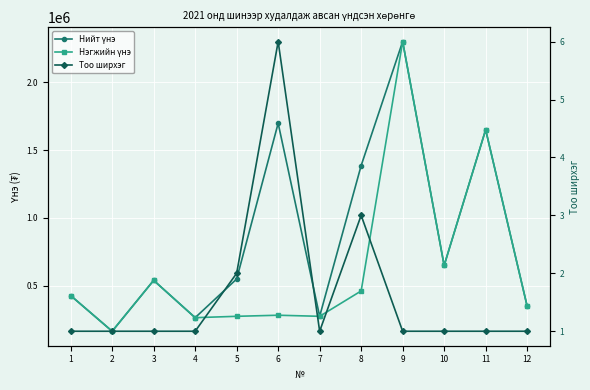

What is the sum of the Нэгжийн үнэ values at 3 and 7?

815000